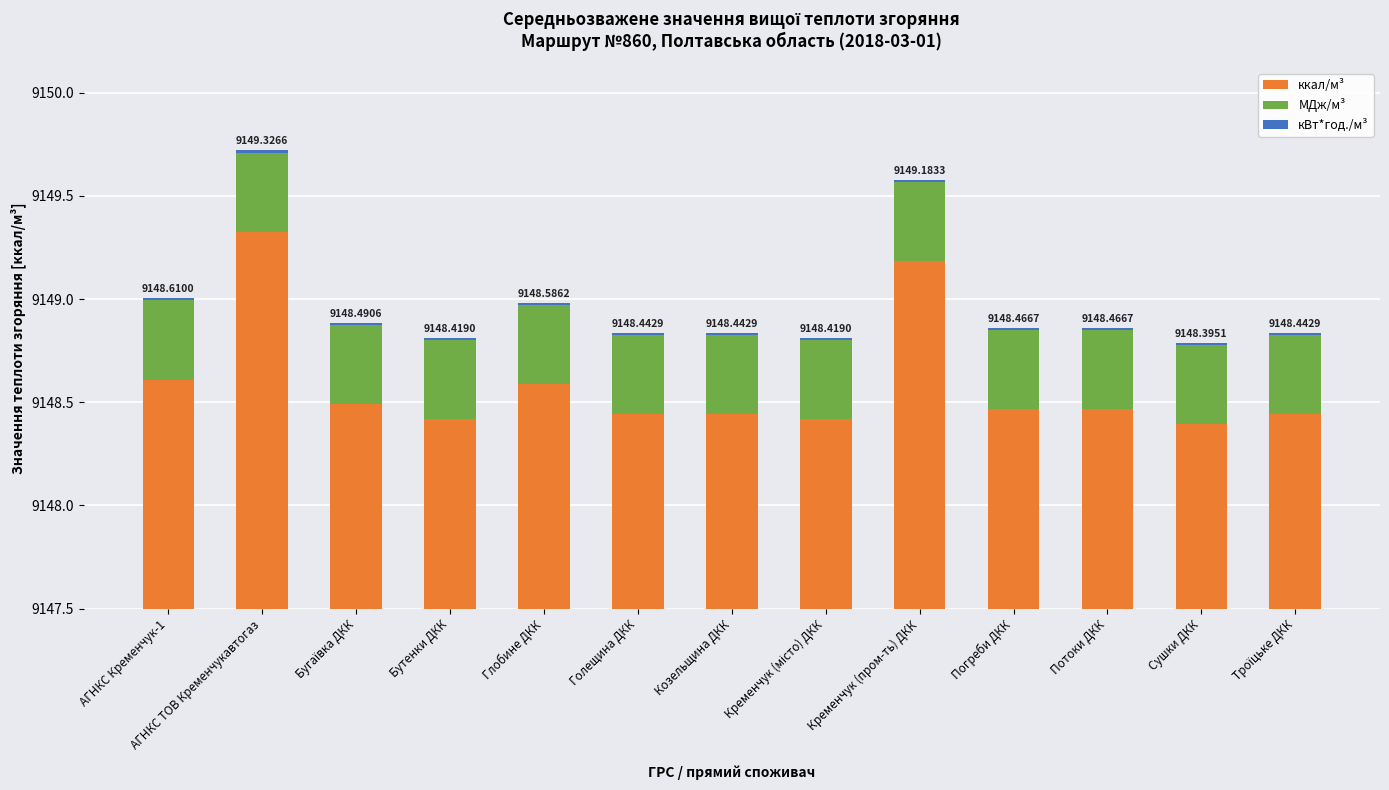

What position from the left is Потоки ДКК?

11